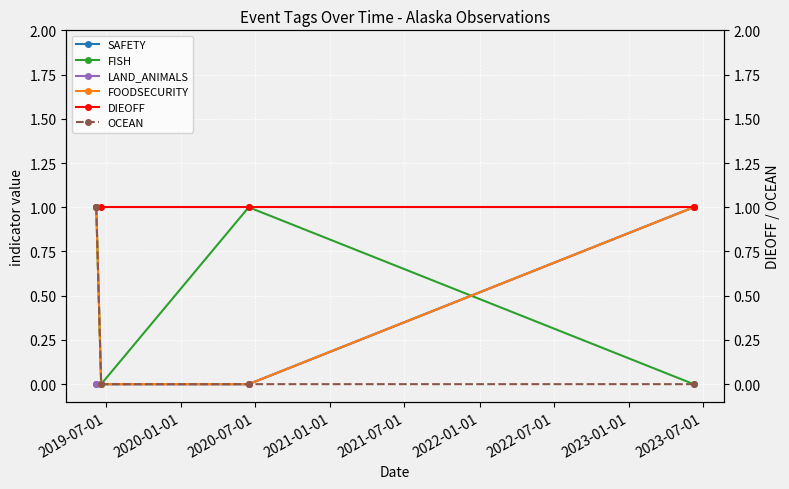

At which category does the chart reach its minimum across all series?

2019-07-01